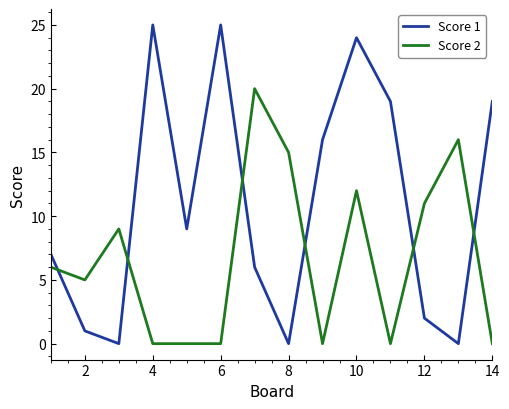

True or false: Score 2 and Score 1 cross at least once.

True